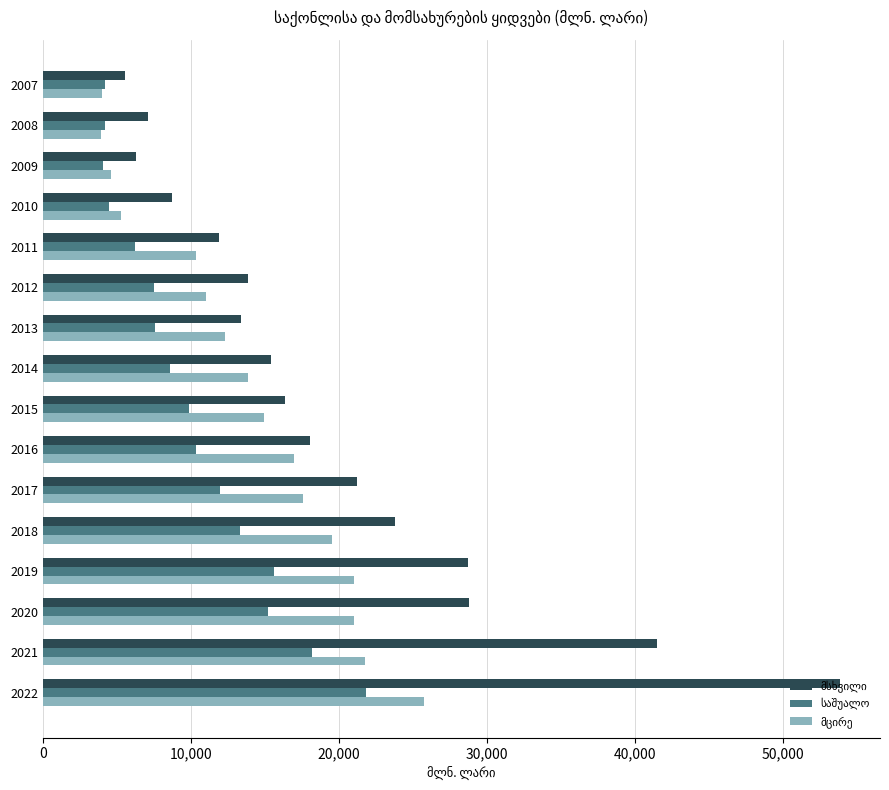

At which category is the sum across all series the highest?

2022